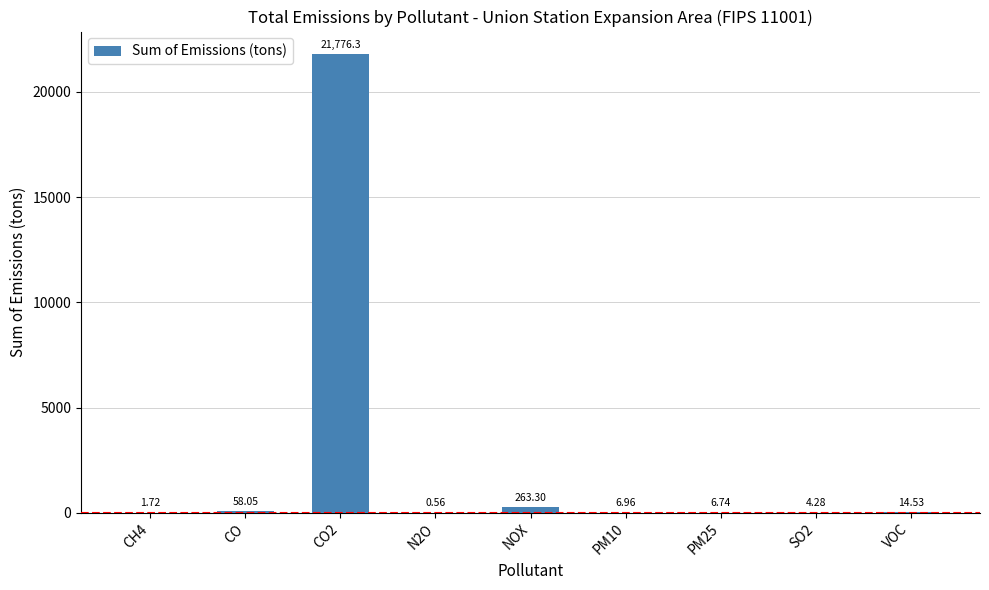

Count the number of data series in this chart.

1